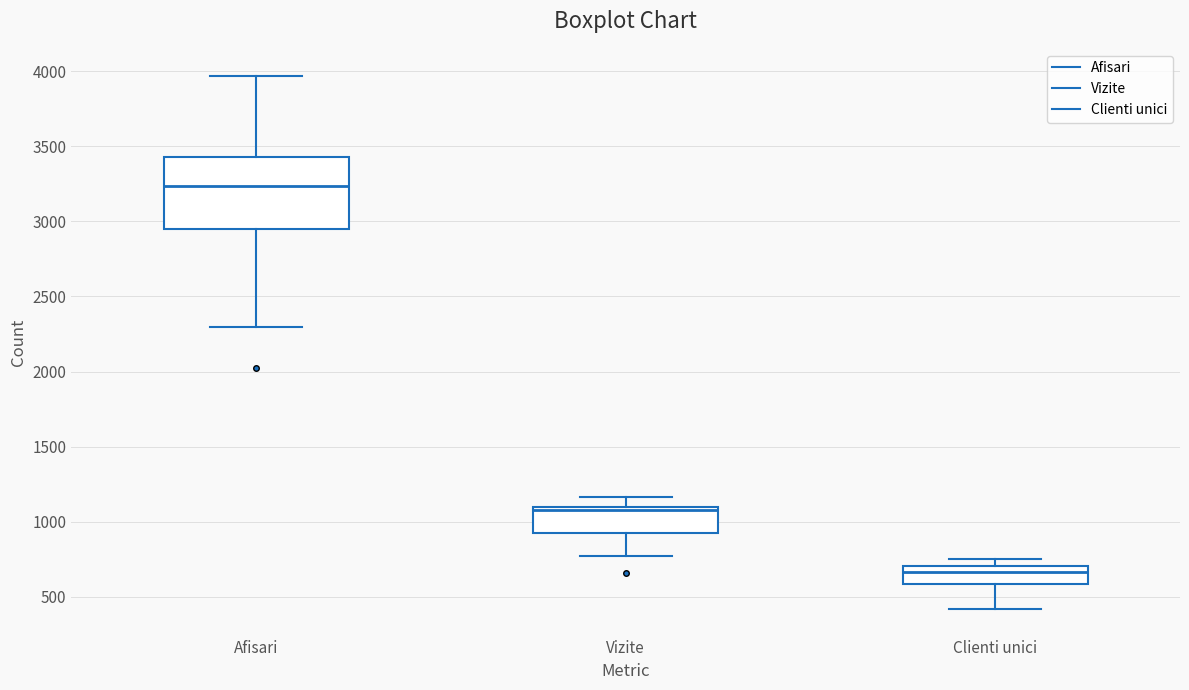

Comparing the boxes themselves (not the whiskers), which one is the tallest?

Afisari